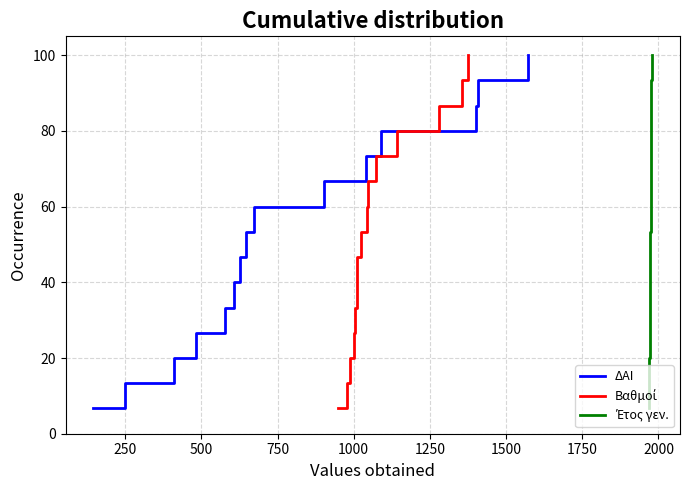

List the series in order of their peak value, lowest first.

ΔΑΙ, Βαθμοί, Έτος γεν.